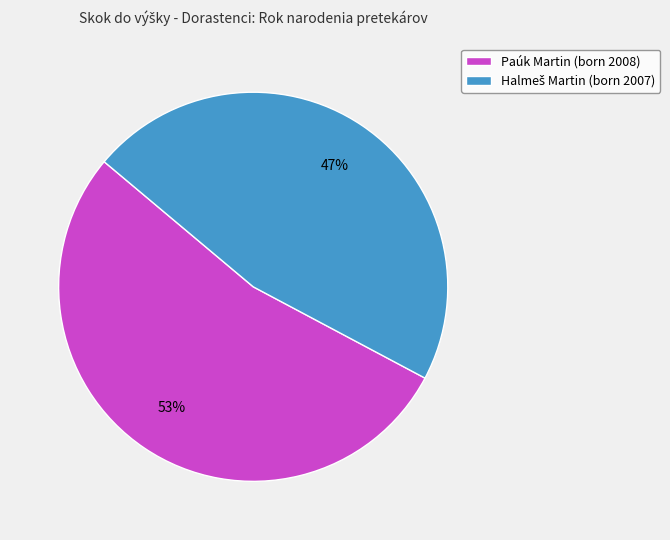

What percentage is the Paúk Martin (born 2008) slice, to the nearest percent?

53%